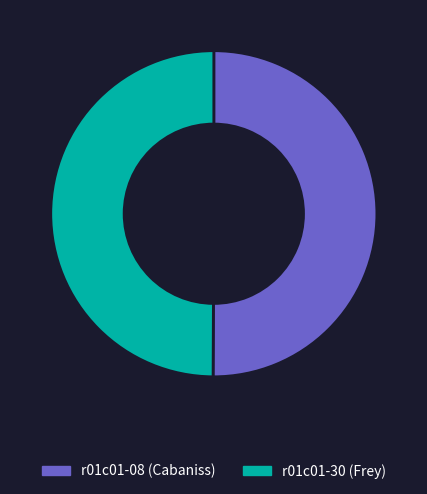

Combined, do r01c01-30 (Frey) and r01c01-08 (Cabaniss) account for over 50%?

Yes